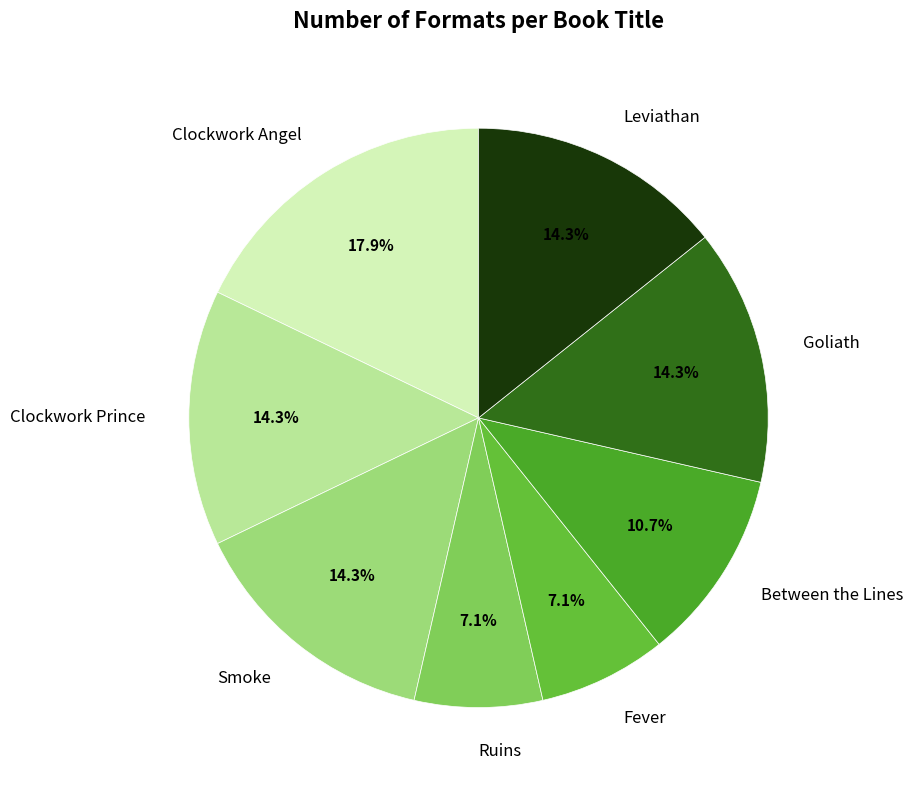

To the nearest percent, what is the combined percentage of Ruins and Clockwork Prince?

21%